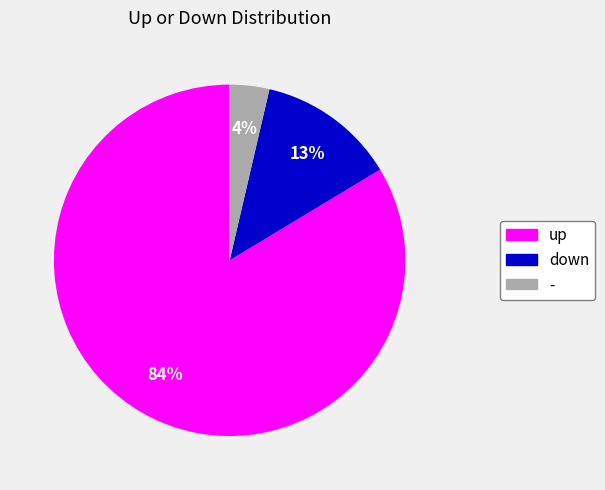

To the nearest percent, what is the average slice percentage?

33%